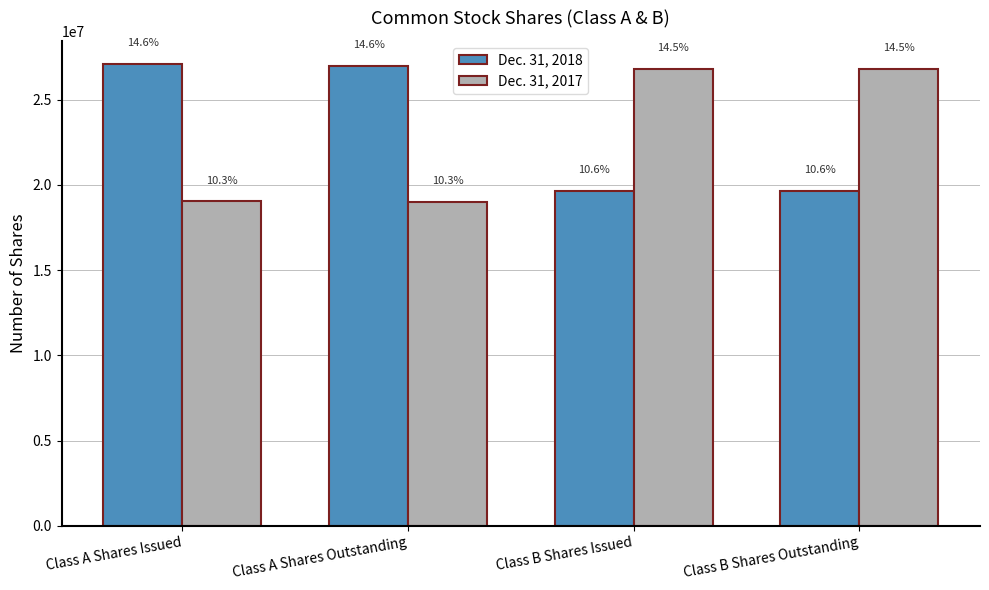

How many bars are there in total?

8